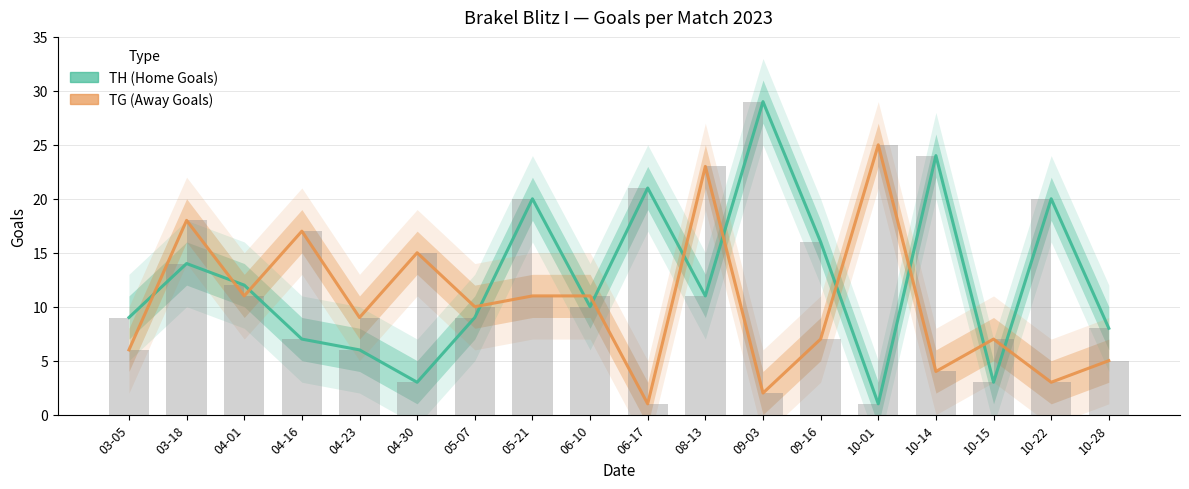

What is the label of the 12th bar from the right?

05-07